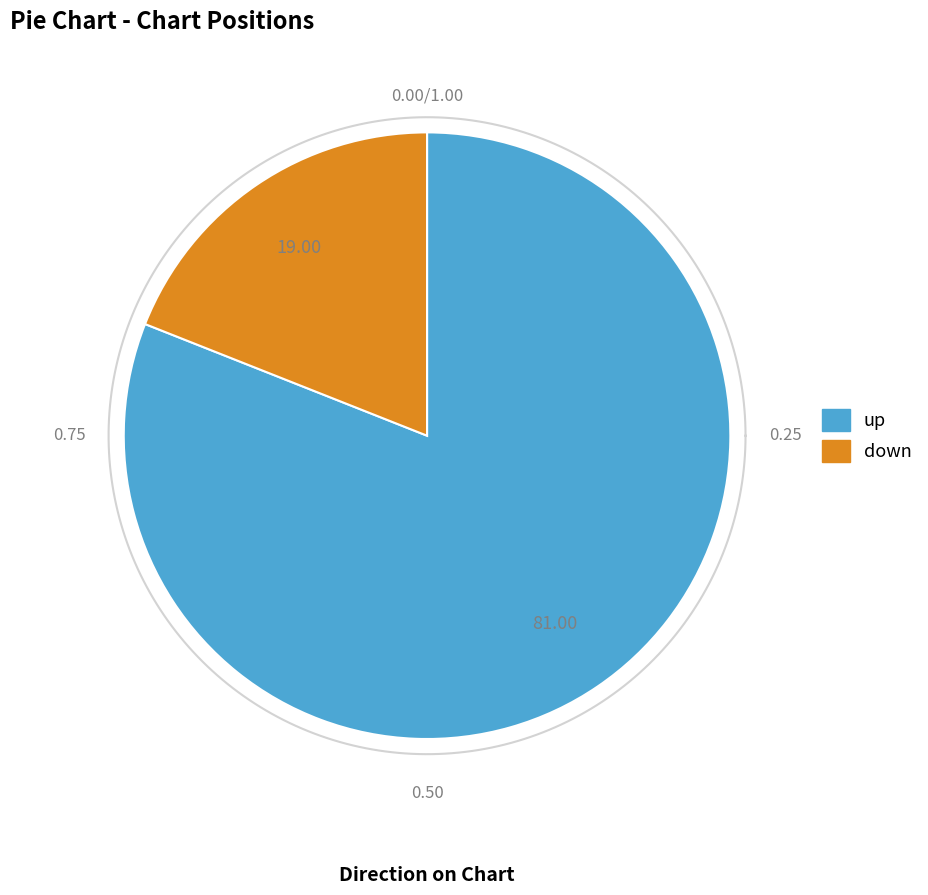

Which has a higher value, up or down?

up